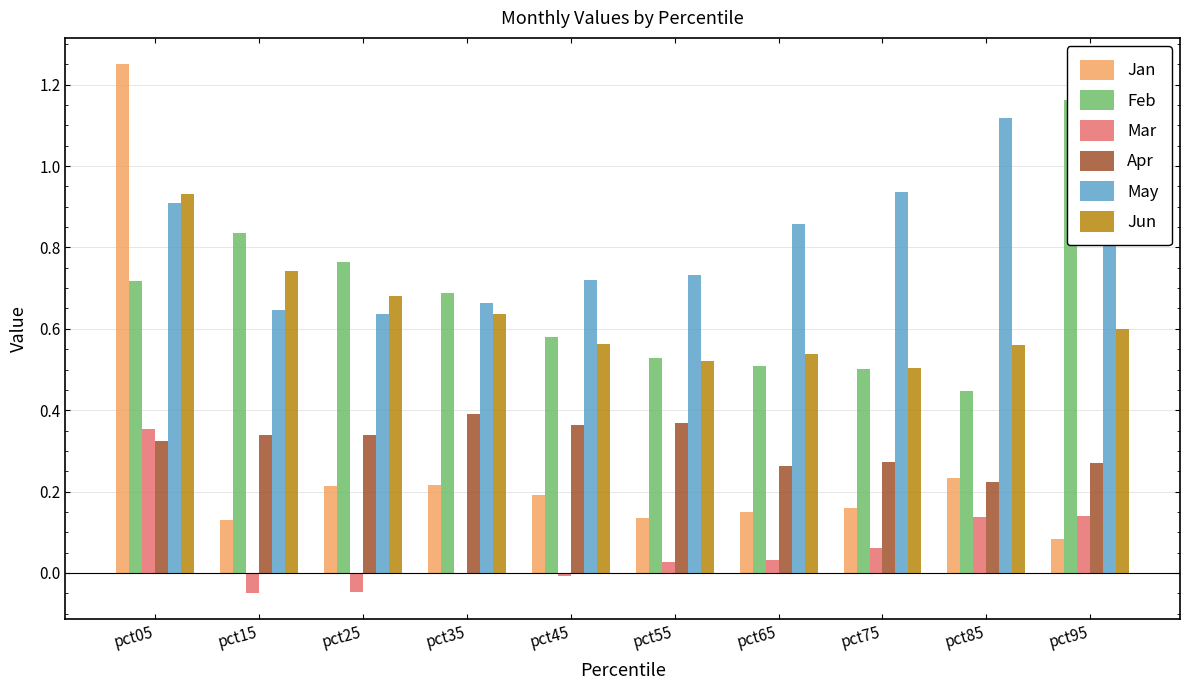

At how many categories does at least one series exceed 0?

10